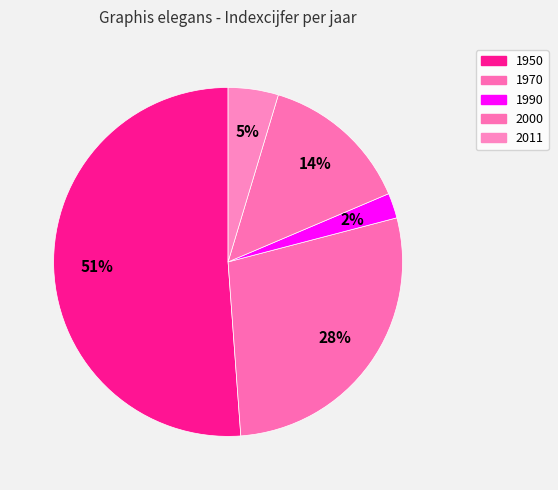

Which category has the smallest portion of the pie?

1990